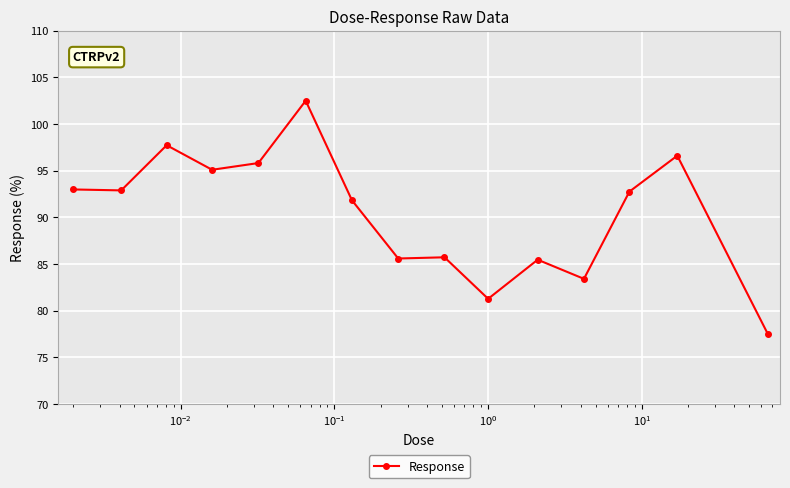

What is the maximum value shown in the chart?

102.5